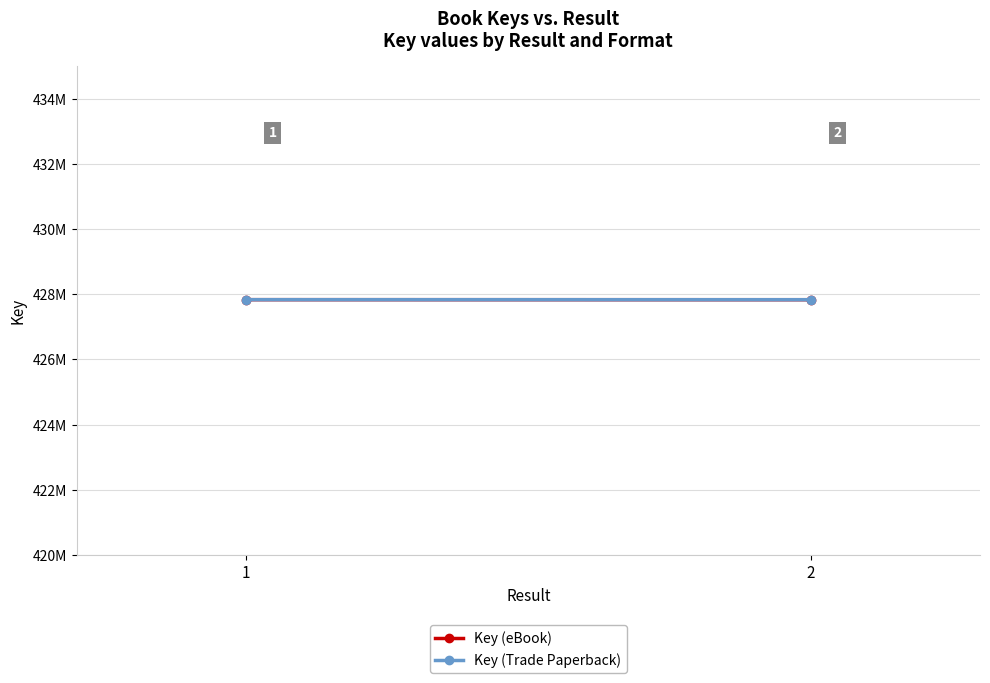

At which label is Key (Trade Paperback) closest to 427829587?

1